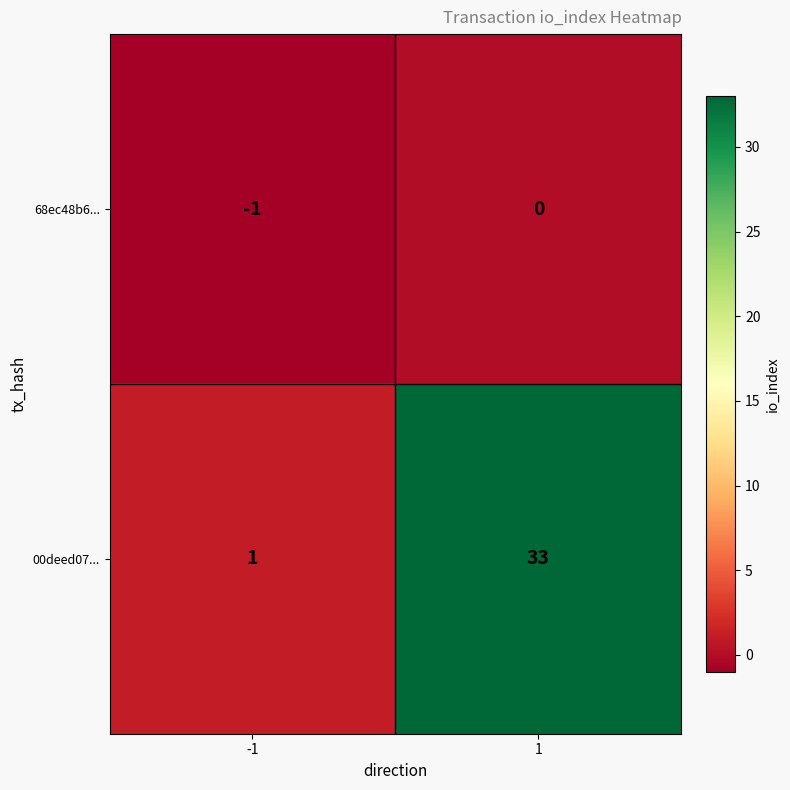

What is the maximum value shown in the chart?

33